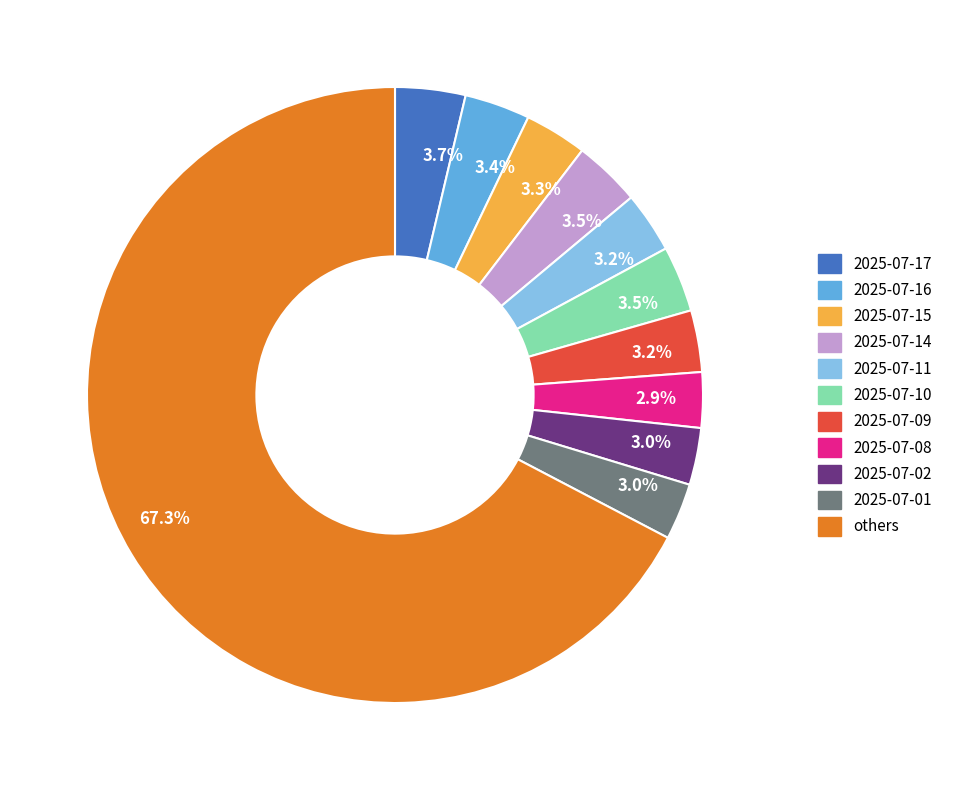

Is there any slice that represents more than half of the pie?

Yes